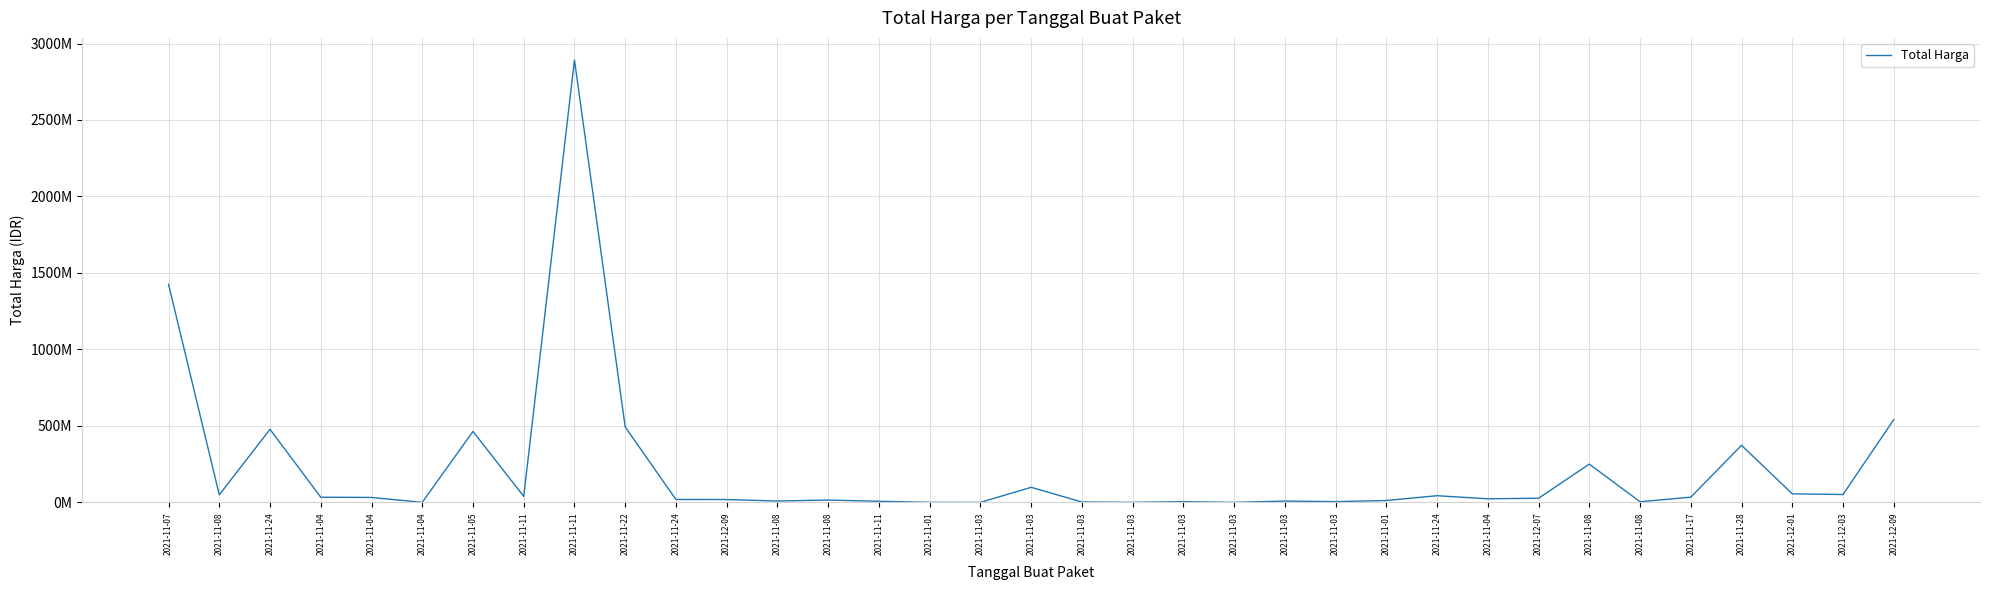

What is the difference between the second highest and second lowest values?

1425685900